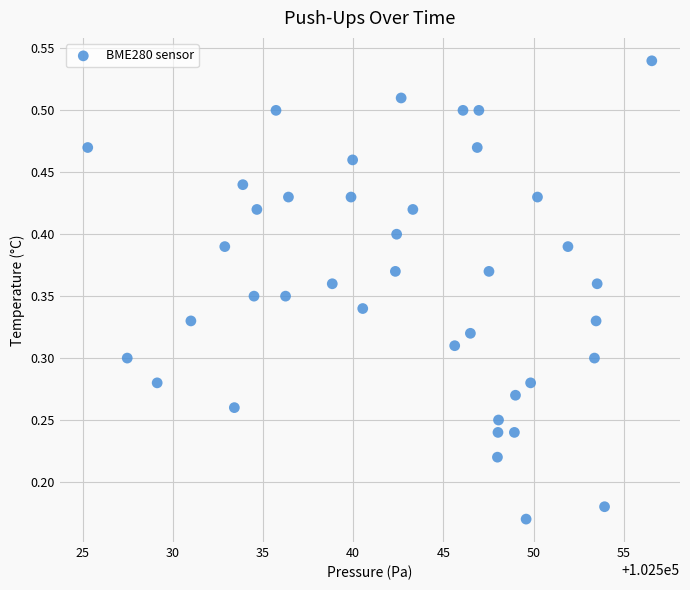

How many points are shown in the scatter plot?

40